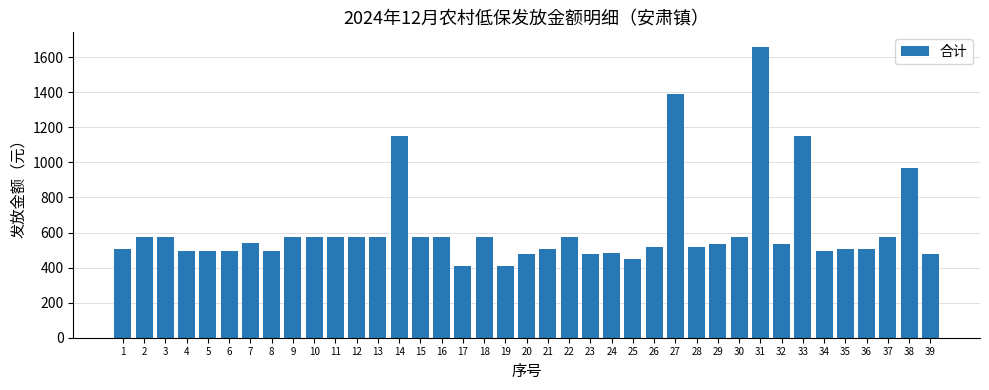

How many distinct data groups are displayed?

1